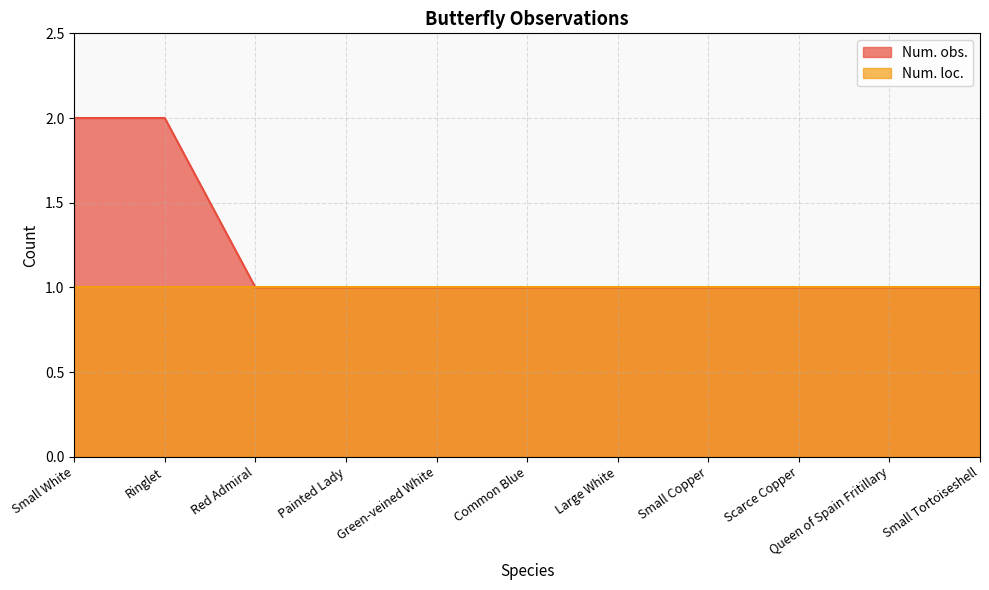

Count the values in the range 1 to 2.

11